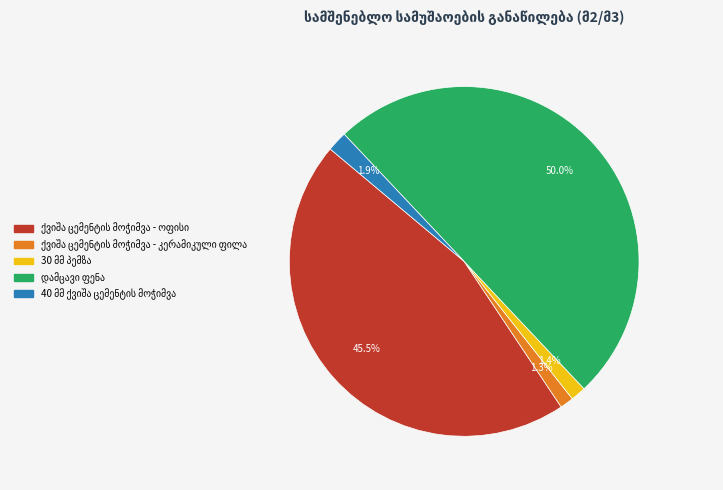

Between ქვიშა ცემენტის მოჭიმვა - ოფისი and 30 მმ პემზა, which is larger?

ქვიშა ცემენტის მოჭიმვა - ოფისი